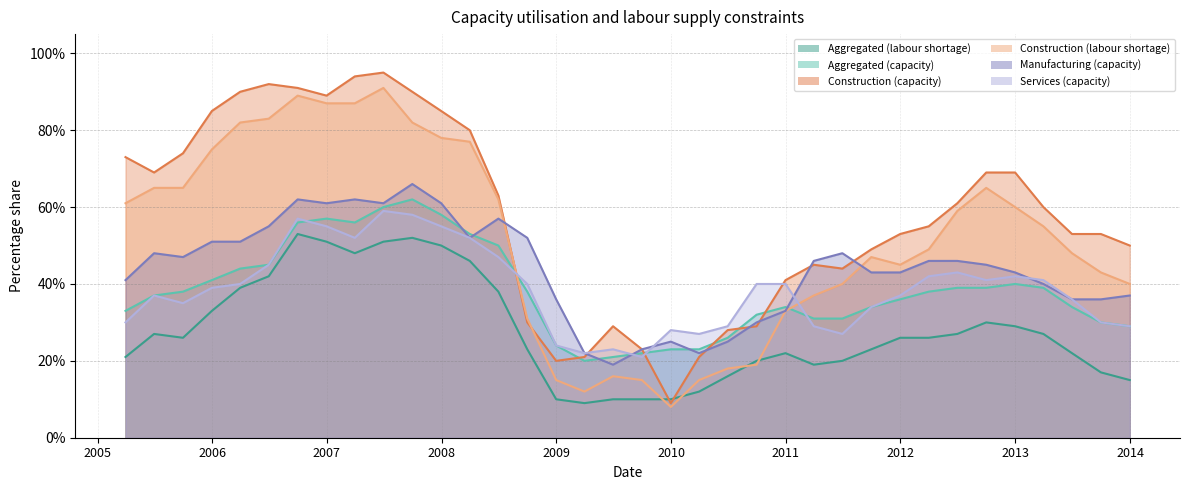

Which series has the largest total across all categories?

Construction (capacity)